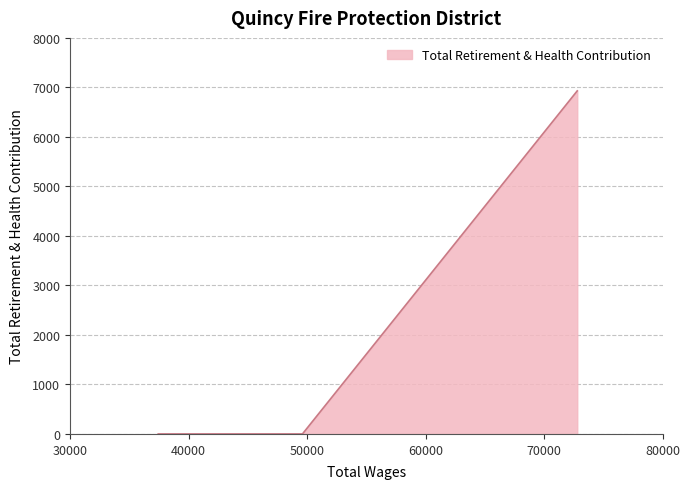

What is the sum of all values?

6930